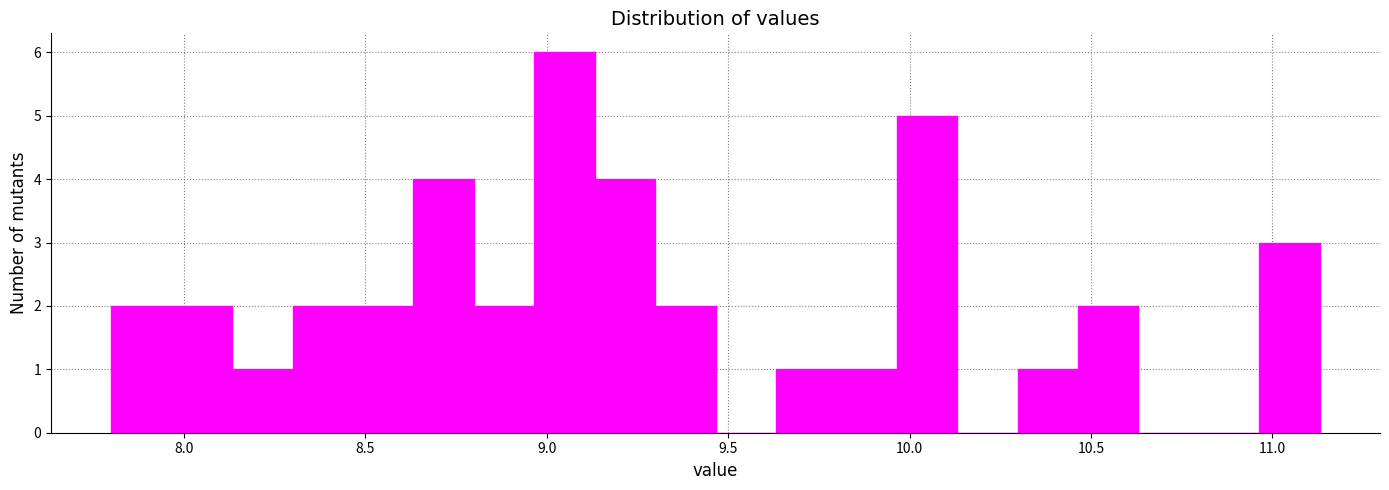

Read against the x-axis, roughly where is the centre of the tallest bar?

9.05